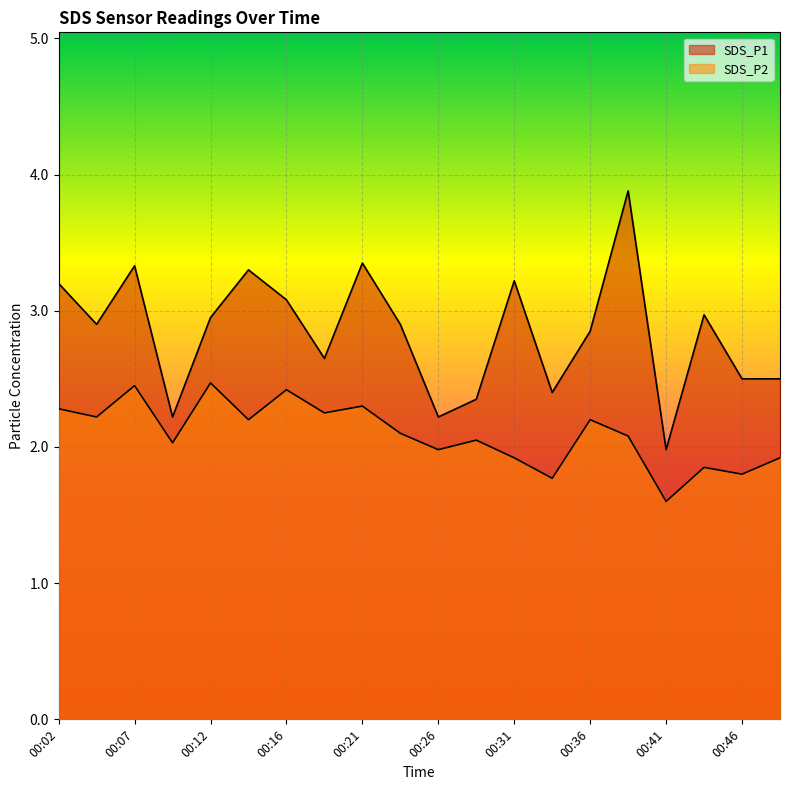

Reading left to right, list all the values displayed in this chart.

SDS_P1: 00:02=3.2	00:04=2.9	00:07=3.3	00:09=2.2	00:12=3.0	00:14=3.3	00:16=3.1	00:19=2.6	00:21=3.4	00:24=2.9	00:26=2.2	00:29=2.4	00:31=3.2	00:33=2.4	00:36=2.9	00:38=3.9	00:41=2.0	00:43=3.0	00:46=2.5	00:48=2.5
SDS_P2: 00:02=2.3	00:04=2.2	00:07=2.5	00:09=2.0	00:12=2.5	00:14=2.2	00:16=2.4	00:19=2.2	00:21=2.3	00:24=2.1	00:26=2.0	00:29=2.0	00:31=1.9	00:33=1.8	00:36=2.2	00:38=2.1	00:41=1.6	00:43=1.9	00:46=1.8	00:48=1.9